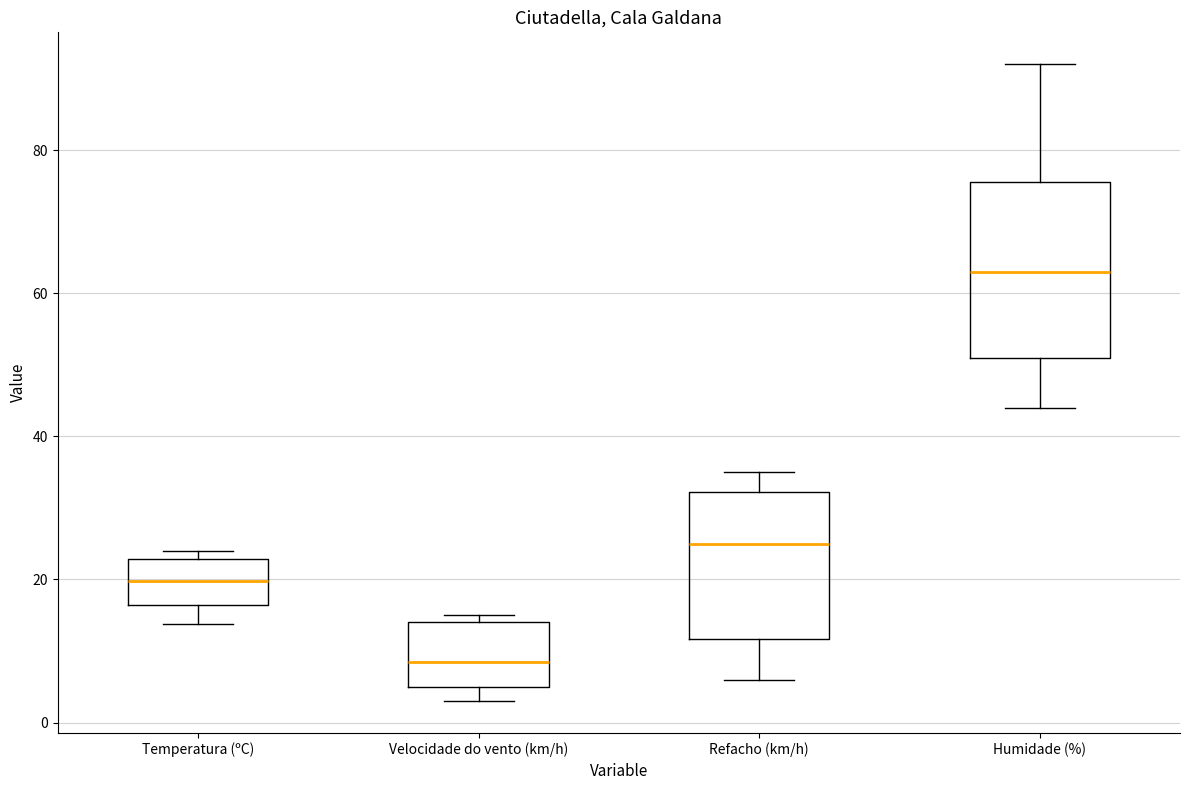

Which box's median line is the lowest?

Velocidade do vento (km/h)